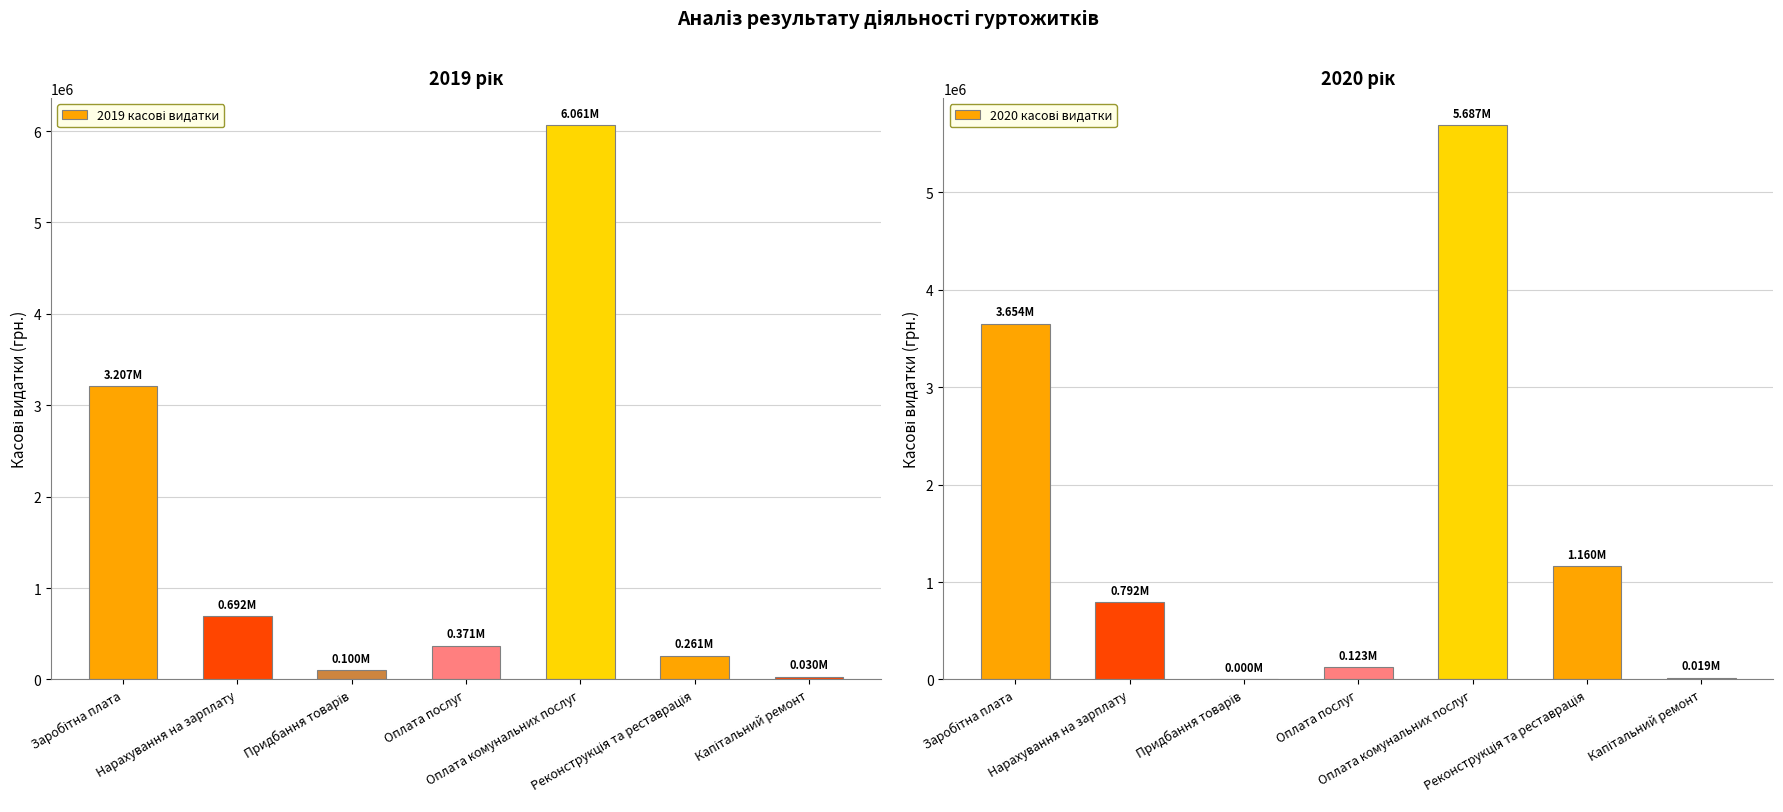

What are all the series names shown in the legend?

2019 касові видатки, 2020 касові видатки